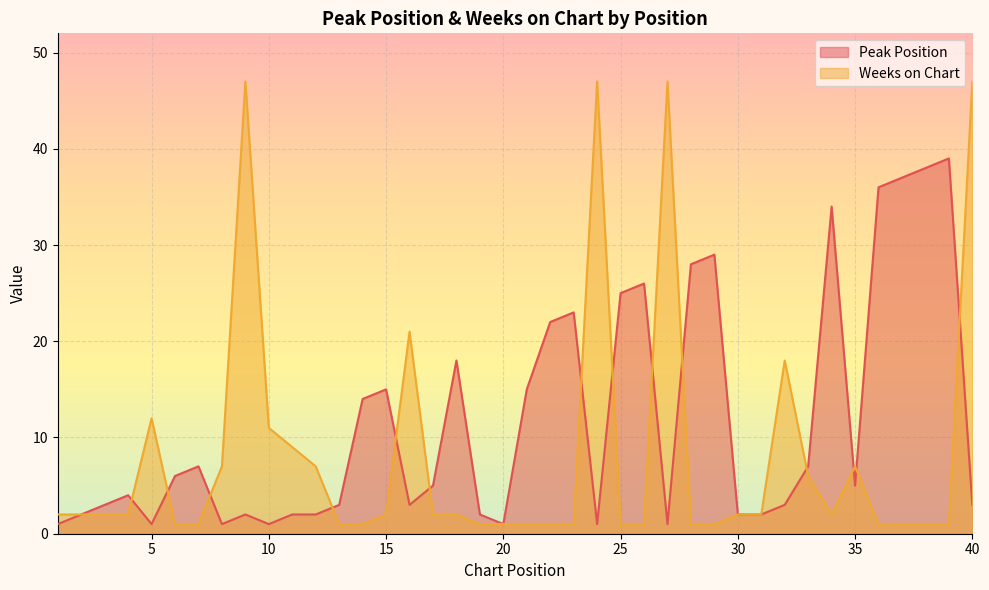

Which series has the widest spread of values?

Weeks on Chart